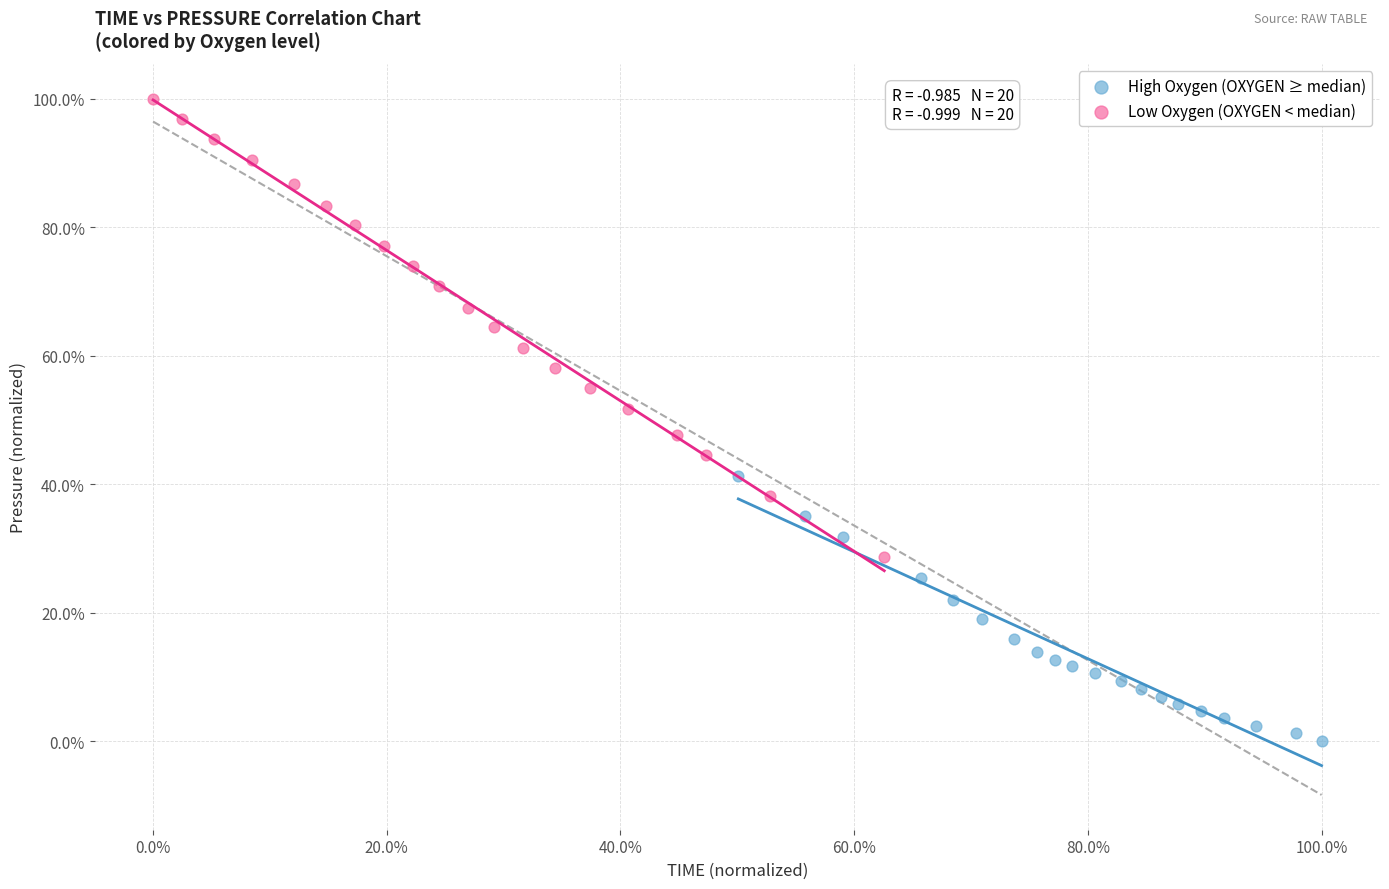

Which series has the widest spread of Y values?

Low Oxygen (OXYGEN < median)